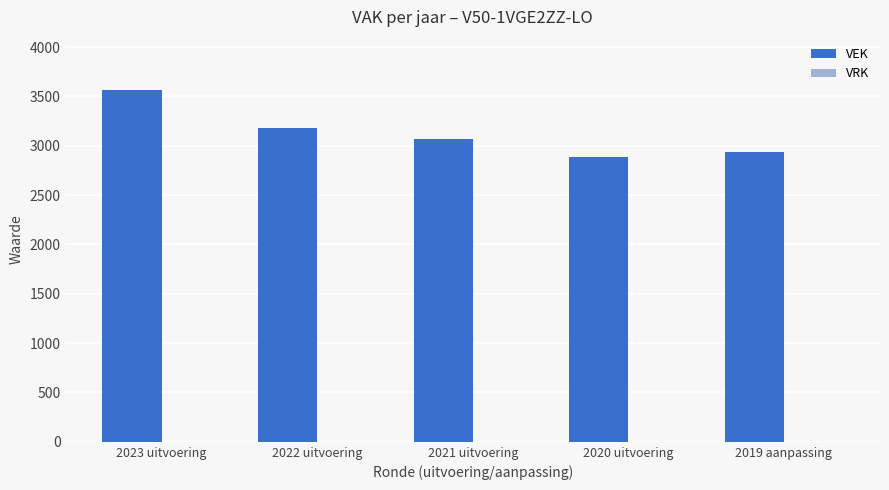

Reading left to right, extract all data points from this chart.

2023 uitvoering=3568	2022 uitvoering=3176	2021 uitvoering=3066	2020 uitvoering=2885	2019 aanpassing=2932